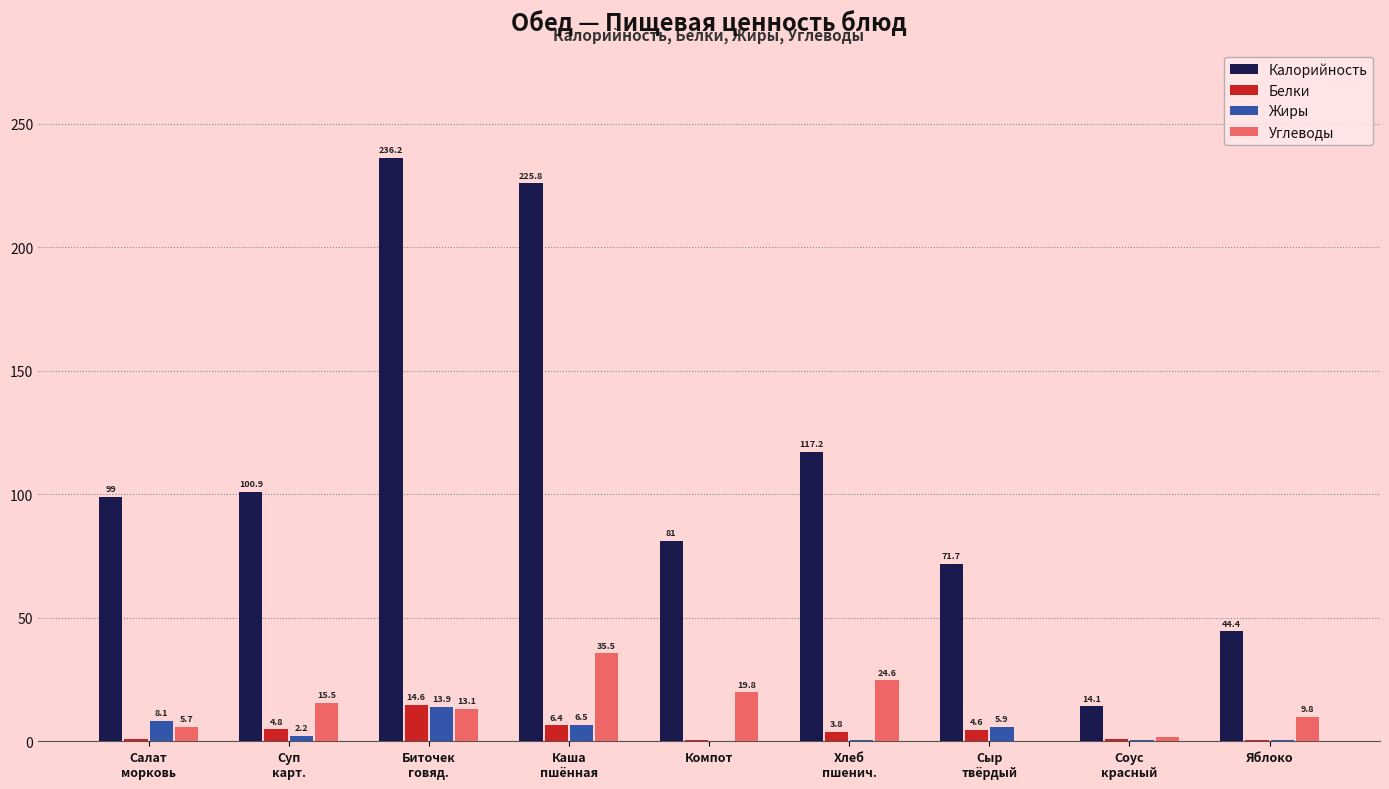

Reading left to right, transcribe all the data shown in this chart.

Калорийность: Салат
морковь=99.0	Суп
карт.=100.9	Биточек
говяд.=236.2	Каша
пшённая=225.8	Компот=81.0	Хлеб
пшенич.=117.2	Сыр
твёрдый=71.7	Соус
красный=14.1	Яблоко=44.4
Белки: Салат
морковь=0.7	Суп
карт.=4.8	Биточек
говяд.=14.6	Каша
пшённая=6.4	Компот=0.5	Хлеб
пшенич.=3.8	Сыр
твёрдый=4.6	Соус
красный=0.7	Яблоко=0.4
Жиры: Салат
морковь=8.1	Суп
карт.=2.2	Биточек
говяд.=13.9	Каша
пшённая=6.5	Компот=0.0	Хлеб
пшенич.=0.4	Сыр
твёрдый=5.9	Соус
красный=0.5	Яблоко=0.4
Углеводы: Салат
морковь=5.7	Суп
карт.=15.5	Биточек
говяд.=13.1	Каша
пшённая=35.5	Компот=19.8	Хлеб
пшенич.=24.6	Сыр
твёрдый=0.0	Соус
красный=1.8	Яблоко=9.8